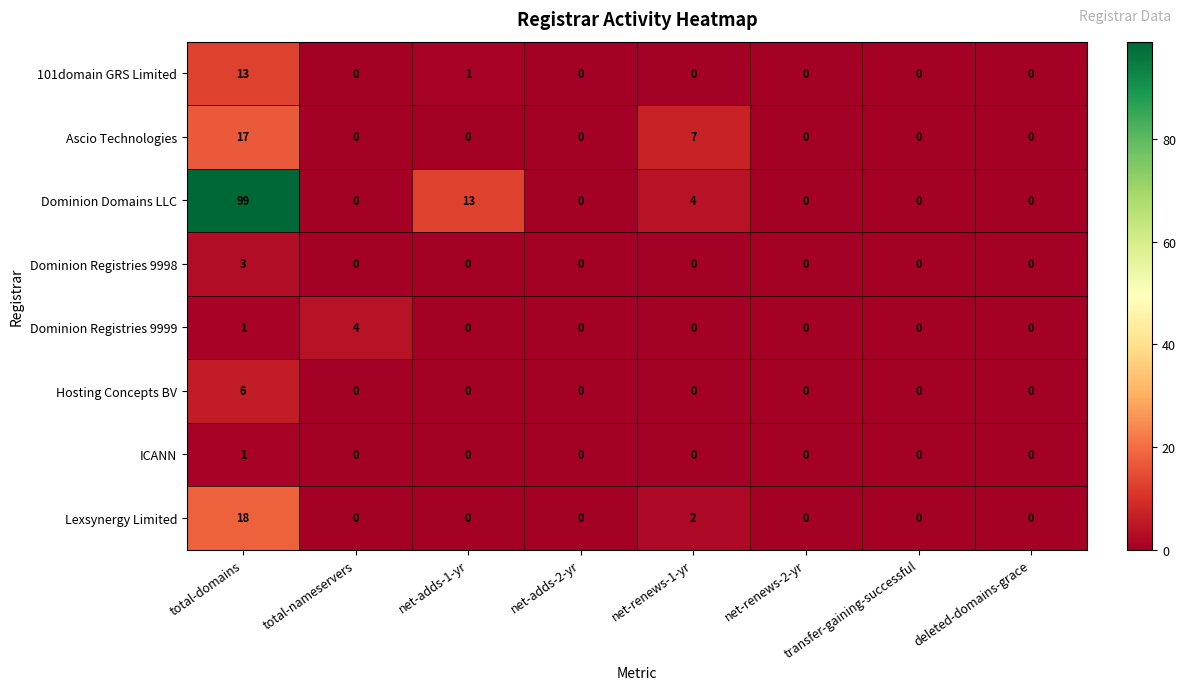

Is it true that ICANN equals 0 at net-renews-2-yr?

True